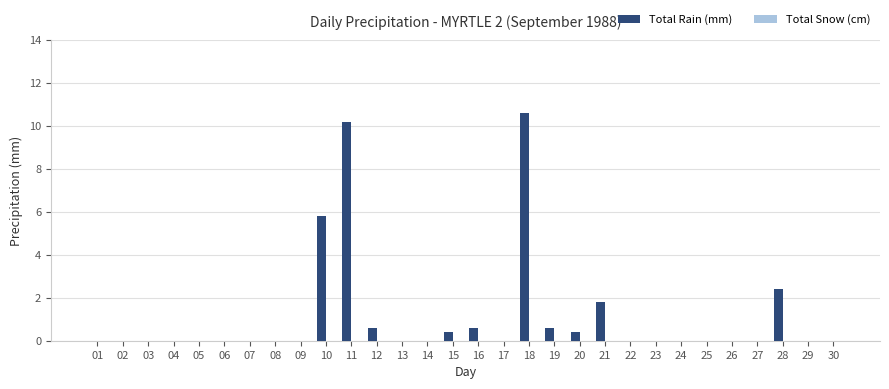

The chart shows a value of 1.1 at 28. True or false?

False